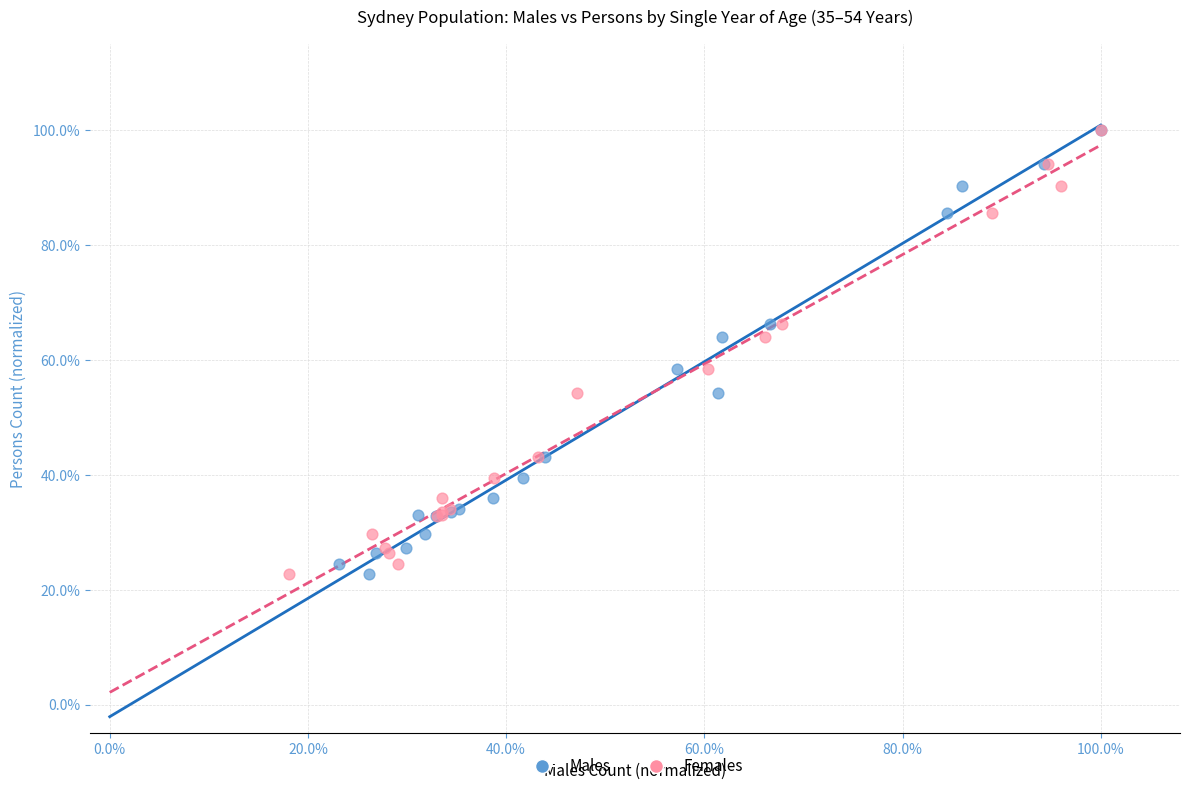

What are all the series names shown in the legend?

Males, Females